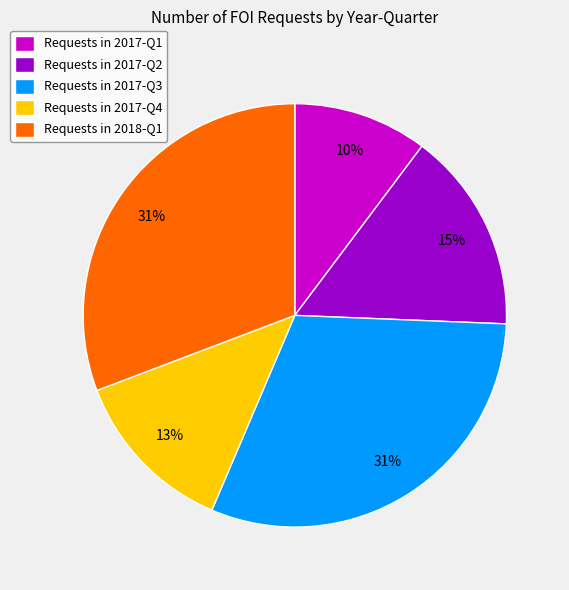

To the nearest percent, what is the combined percentage of Requests in 2018-Q1 and Requests in 2017-Q4?

44%